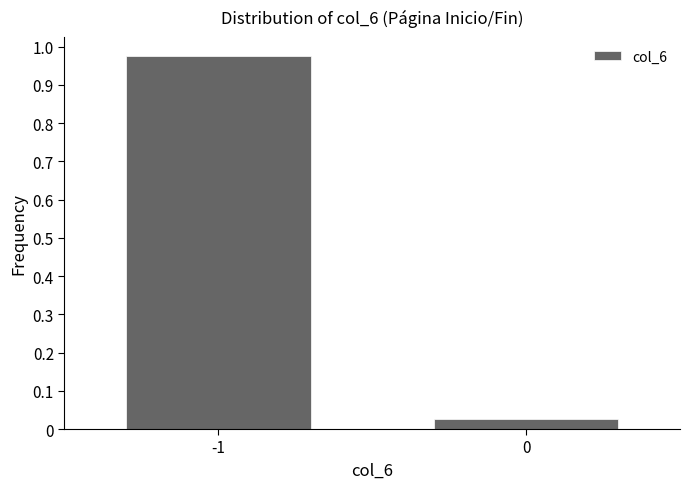

What is the average value?

0.5